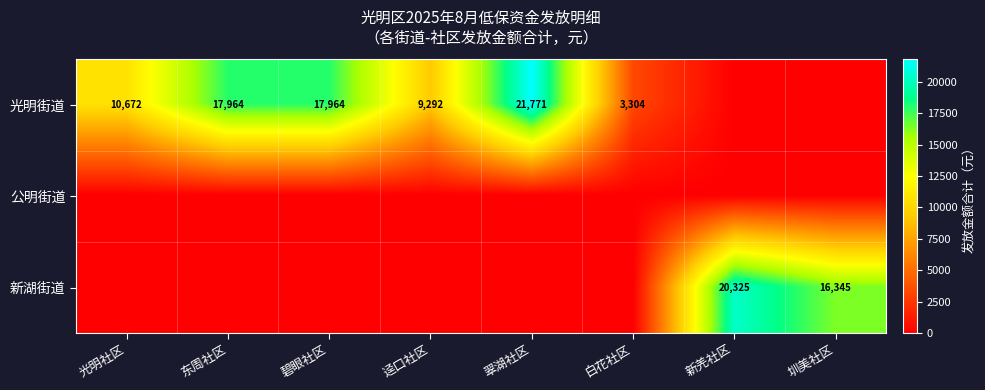

What is the total value across all series at 新羌社区?

20325